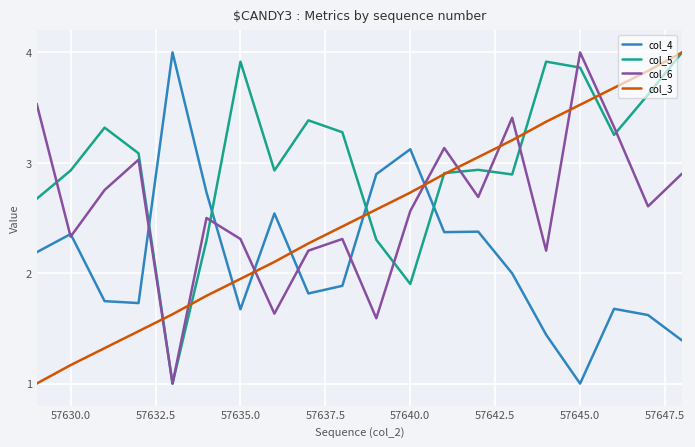

Count the number of categories in the chart.

20